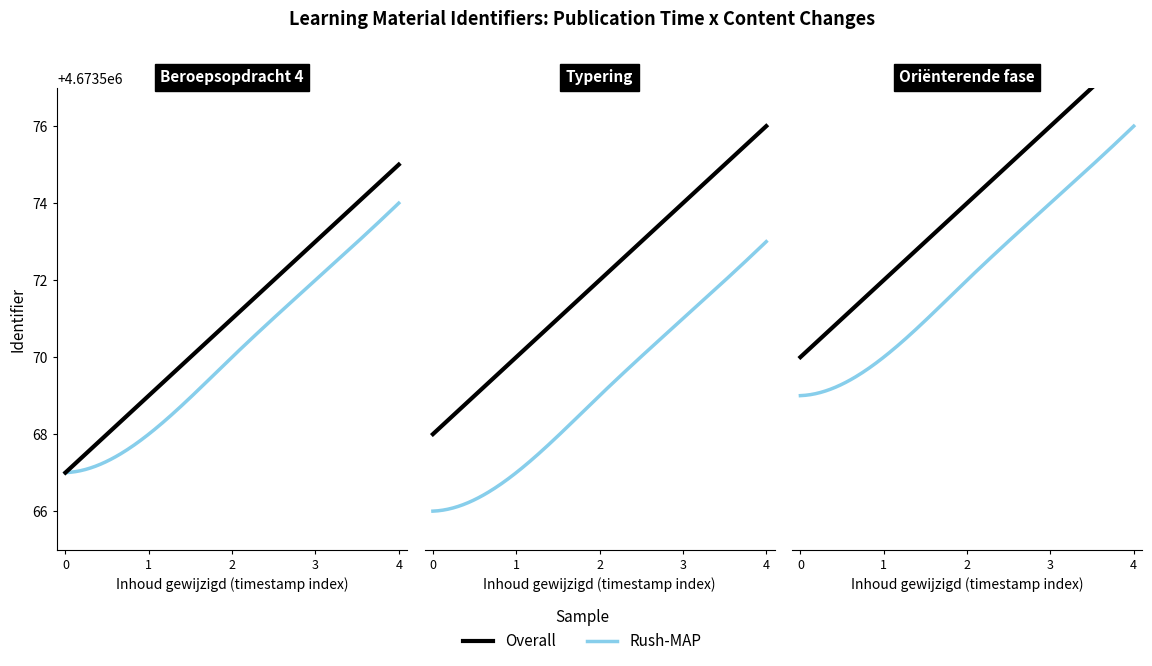

The value of Rush-MAP at 2018-09-28 06:07:35 is 2908948. True or false?

False